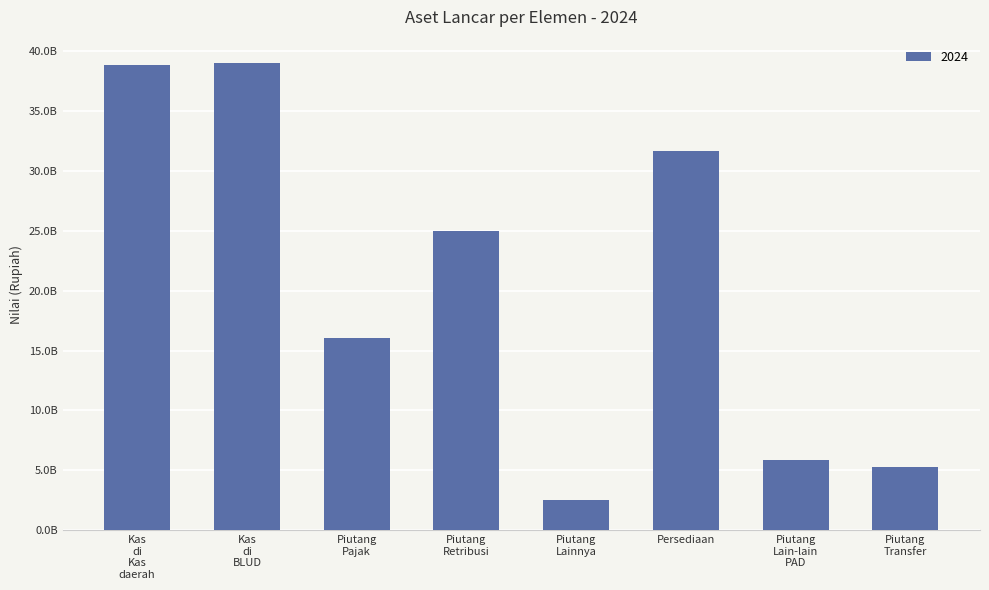

Which label corresponds to the largest value in the chart?

Kas di BLUD